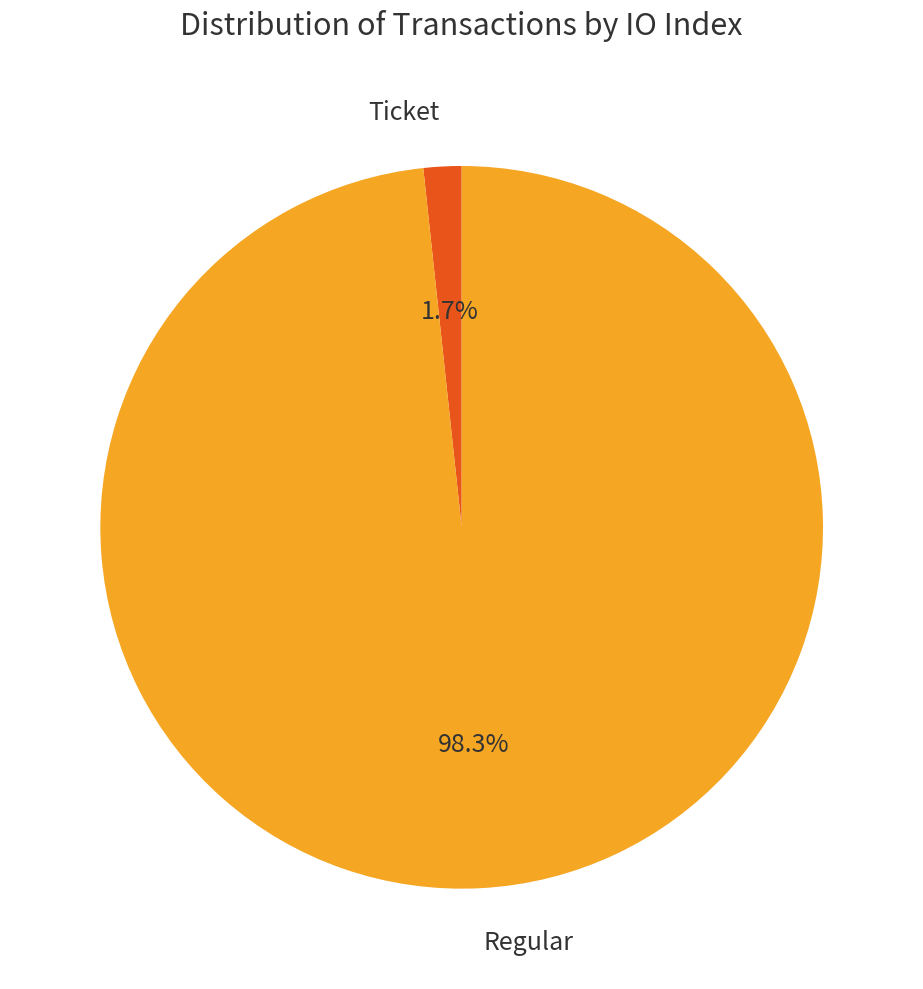

Rank the categories by value from highest to lowest.

Regular, Ticket